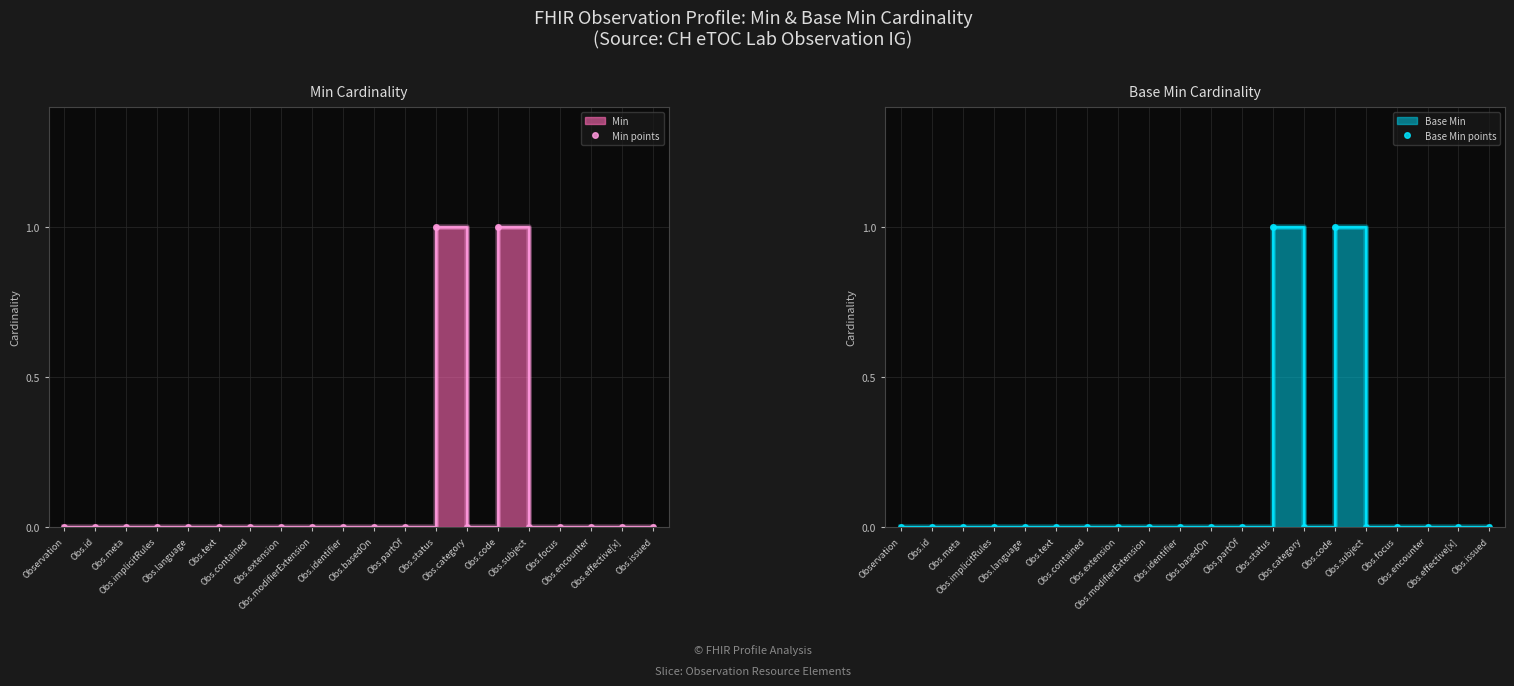

True or false: Base Min points and Min points cross at least once.

False